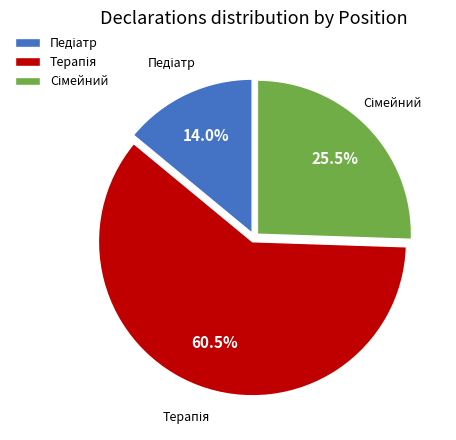

To the nearest percent, what is the average slice percentage?

33%